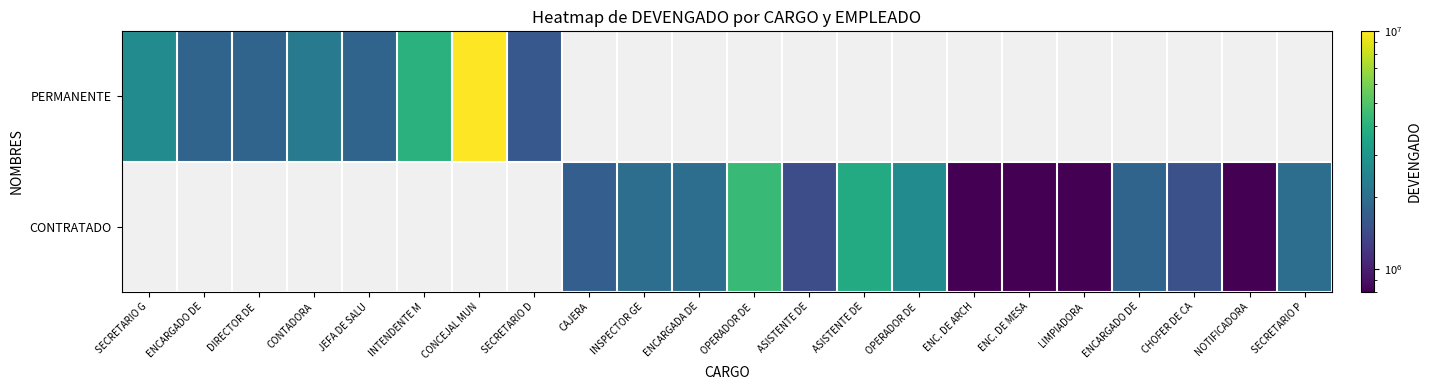

Reading left to right, list all the values displayed in this chart.

PERMANENTE: SECRETARIO G=2700000	ENCARGADO DE=1800000	DIRECTOR DE =1800000	CONTADORA=2295000	JEFA DE SALU=1800000	INTENDENTE M=4000000	CONCEJAL MUN=12800000	SECRETARIO D=1600000	CAJERA=0	INSPECTOR GE=0	ENCARGADA DE=0	OPERADOR DE =0	ASISTENTE DE=0	ASISTENTE DE=0	OPERADOR DE =0	ENC. DE ARCH=0	ENC. DE MESA=0	LIMPIADORA=0	ENCARGADO DE=0	CHOFER DE CA=0	NOTIFICADORA=0	SECRETARIO P=0
CONTRATADO: SECRETARIO G=0	ENCARGADO DE=0	DIRECTOR DE =0	CONTADORA=0	JEFA DE SALU=0	INTENDENTE M=0	CONCEJAL MUN=0	SECRETARIO D=0	CAJERA=1700000	INSPECTOR GE=2000000	ENCARGADA DE=2000000	OPERADOR DE =4400000	ASISTENTE DE=1450000	ASISTENTE DE=3750000	OPERADOR DE =2700000	ENC. DE ARCH=800000	ENC. DE MESA=800000	LIMPIADORA=800000	ENCARGADO DE=1800000	CHOFER DE CA=1500000	NOTIFICADORA=800000	SECRETARIO P=2000000